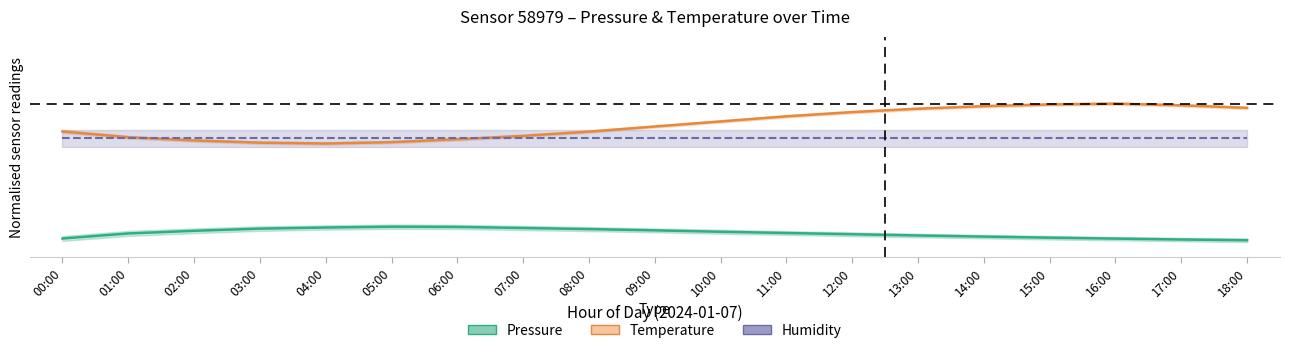

At which category does the chart reach its minimum across all series?

18:00